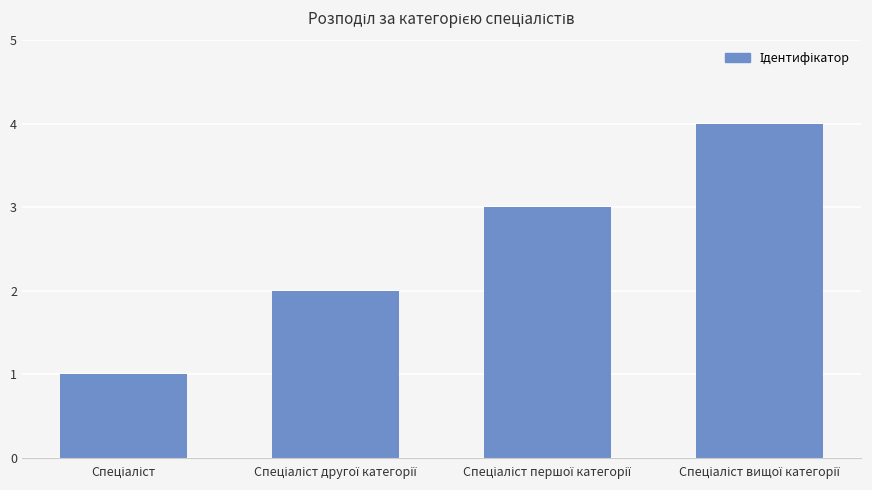

What is the maximum value shown in the chart?

4